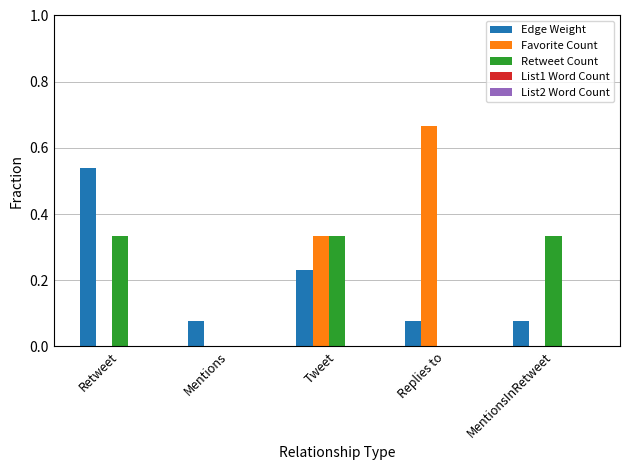

What is the sum of all Retweet Count values?

1.0